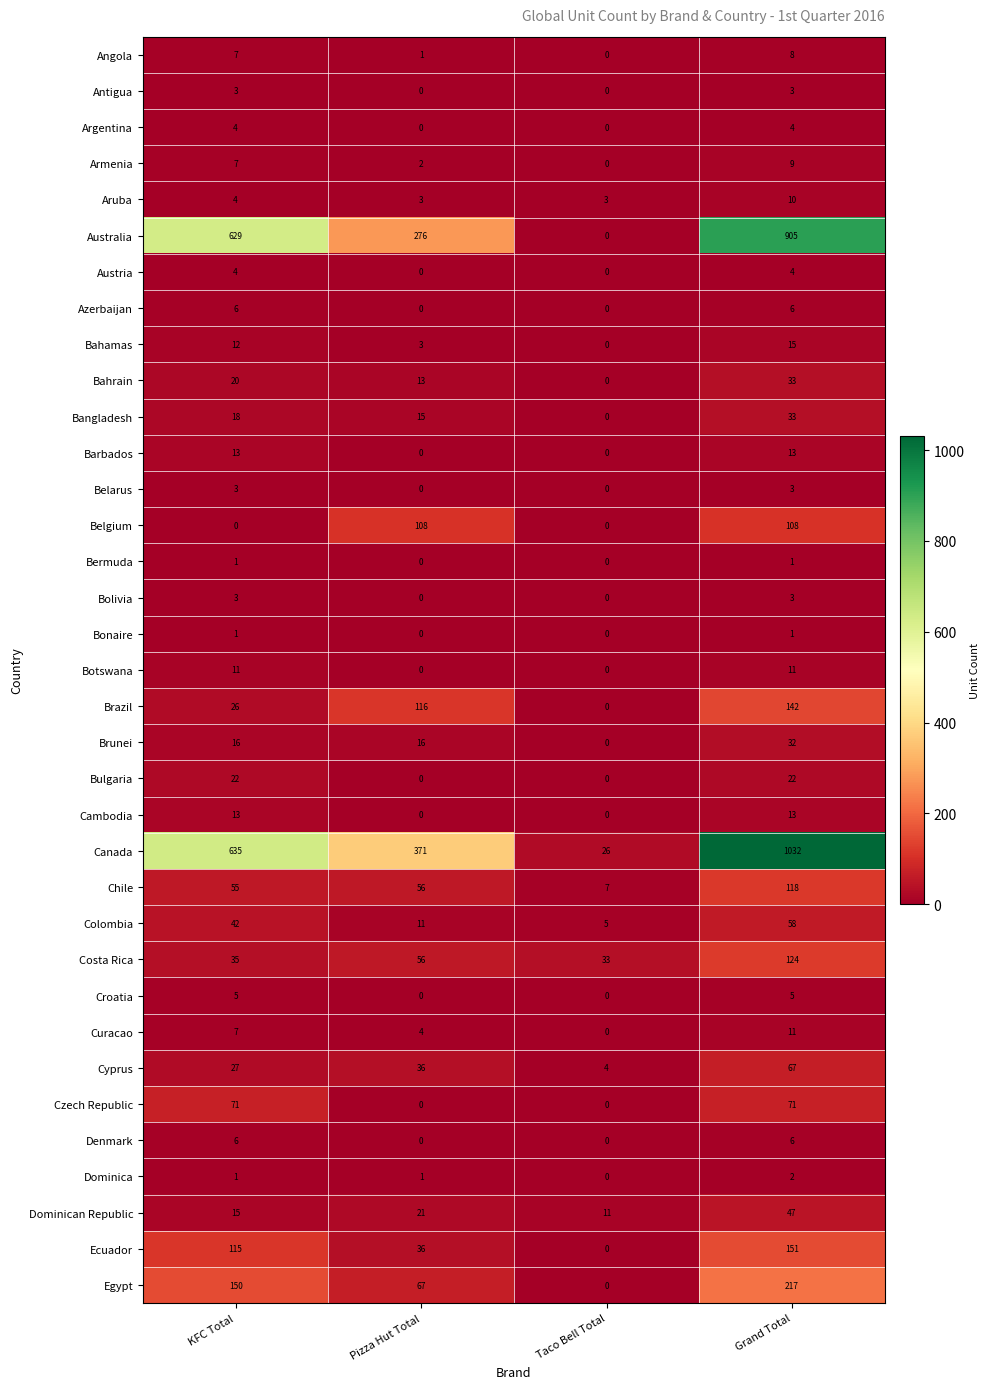

What is the maximum value shown in the chart?

1032